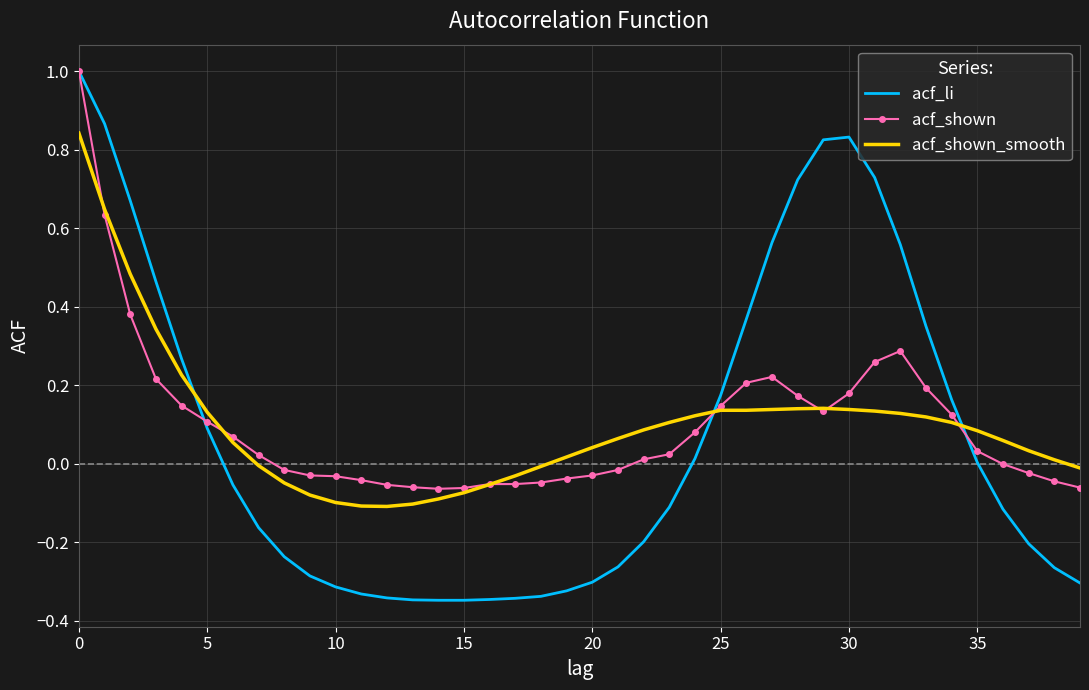

What is the highest value of the acf_li series?

1.0